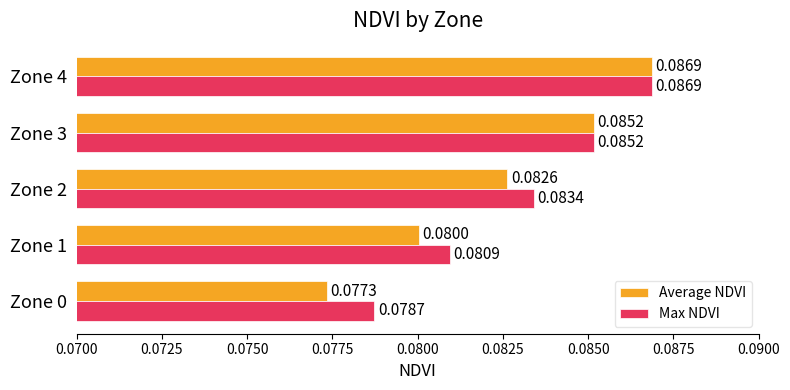

Which series has the widest spread of values?

Average NDVI